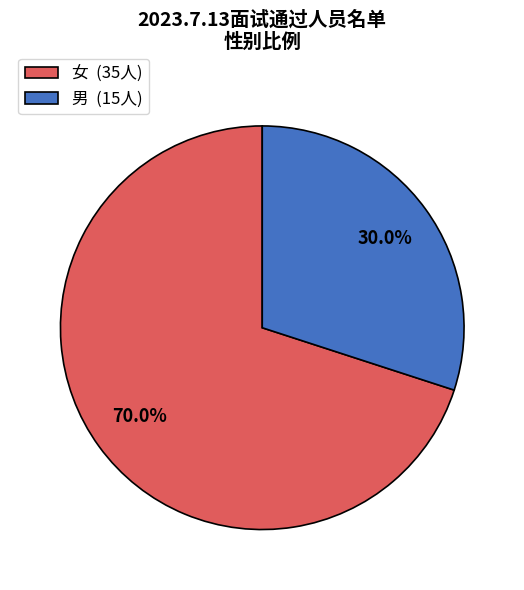

To the nearest percent, what is the difference between the largest and smallest slice percentages?

40%